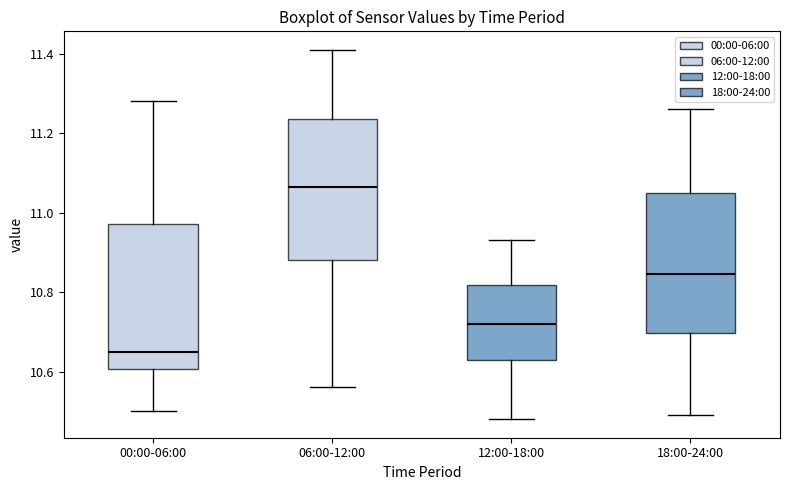

Reading left to right, read every box against the y-axis: the position of its median line, the range the box covers, and the ends of its whiskers. The values are not printed on the chart, so give them approximately, as read against the axis.

00:00-06:00: median 10.66, box 10.60 to 10.98, whiskers 10.50 to 11.28
06:00-12:00: median 11.06, box 10.88 to 11.24, whiskers 10.56 to 11.42
12:00-18:00: median 10.72, box 10.64 to 10.82, whiskers 10.48 to 10.94
18:00-24:00: median 10.84, box 10.70 to 11.06, whiskers 10.50 to 11.26